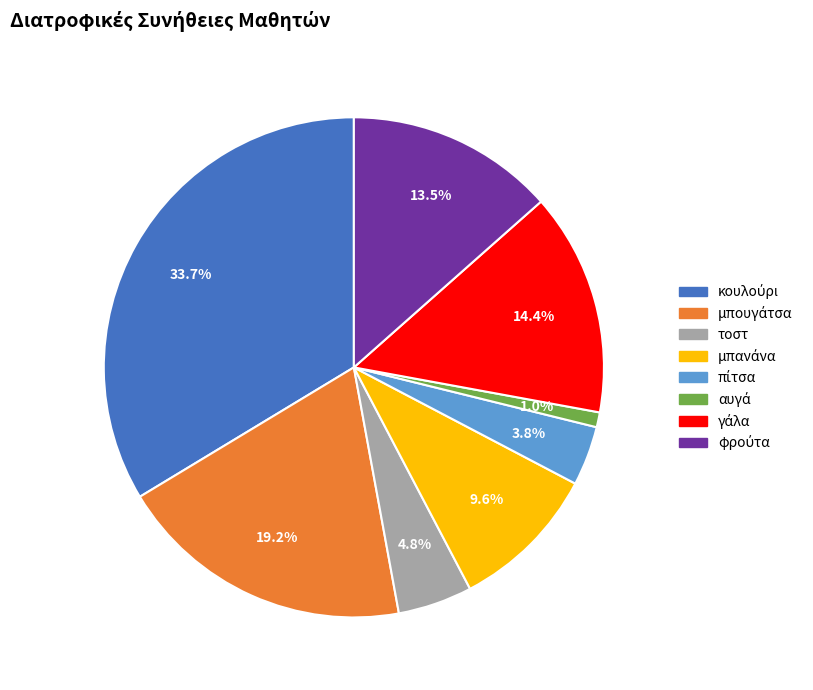

Does τοστ account for over 50% of the chart?

No